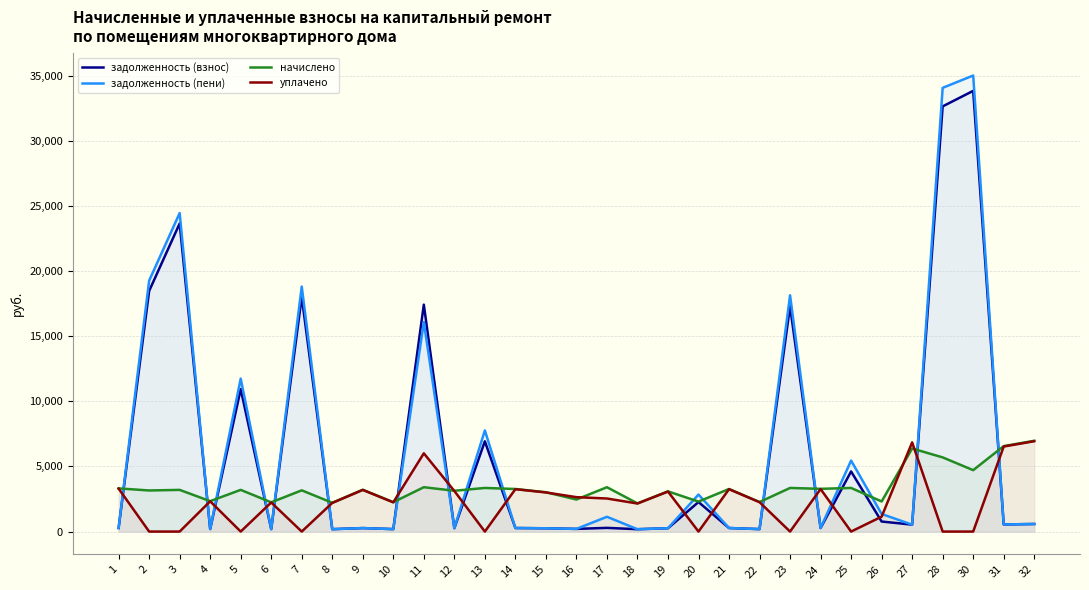

After their last crossing, which series has the higher values: уплачено or задолженность (пени)?

уплачено